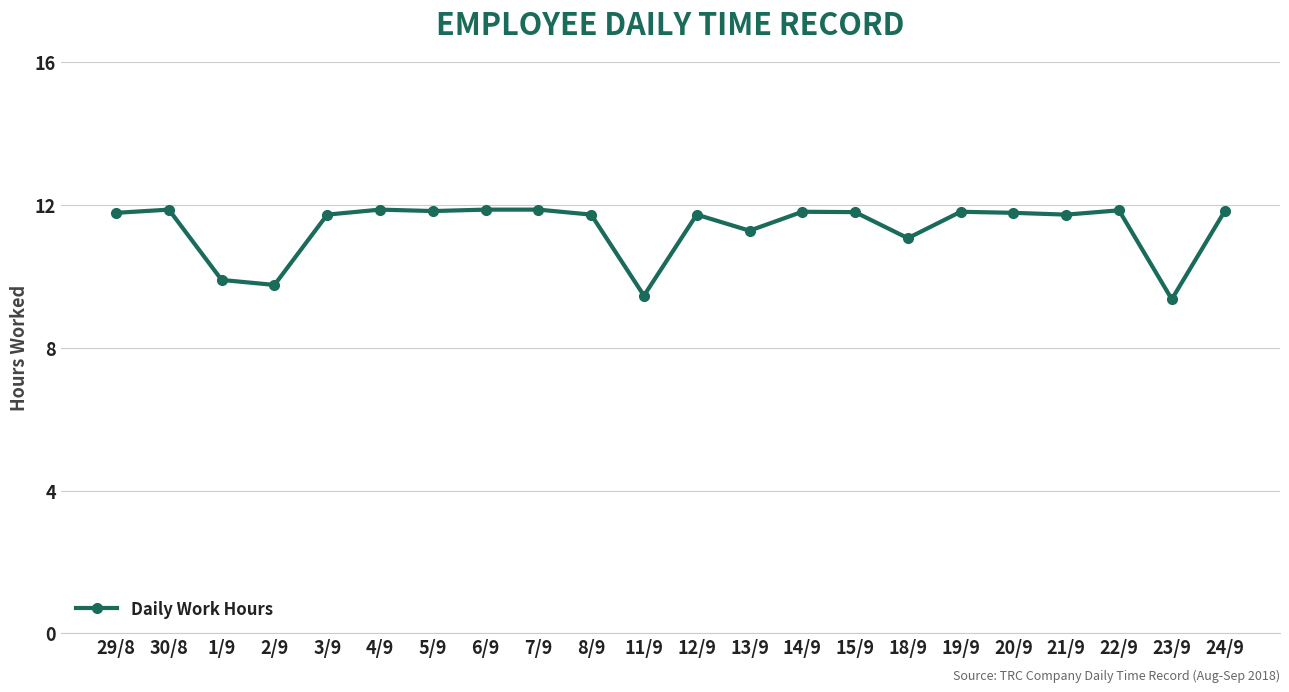

Is it true that the value at 2/9 is 3.6?

False